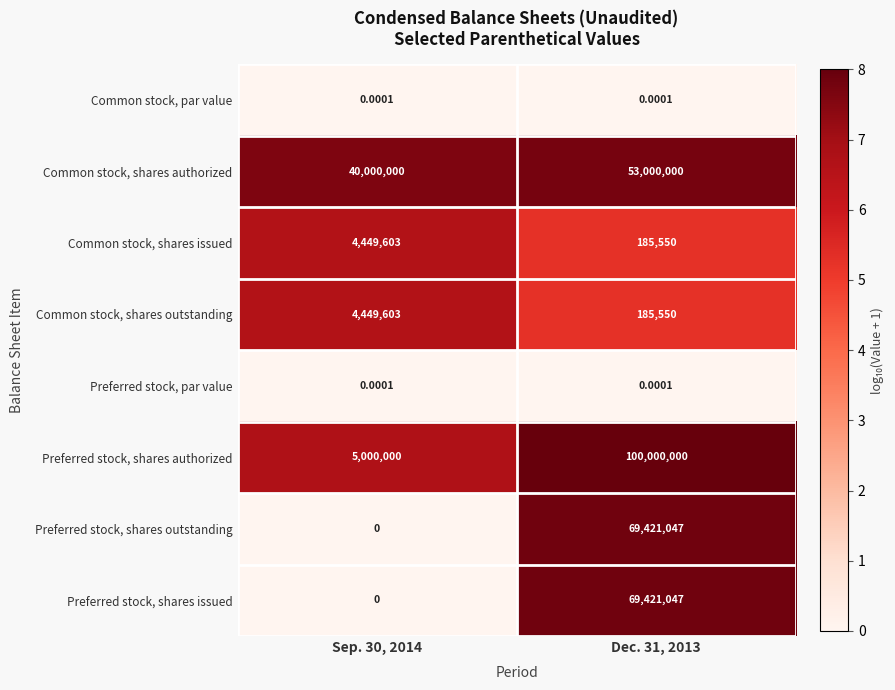

Between Sep. 30, 2014 and Dec. 31, 2013, which series saw the biggest shift?

Preferred stock, shares authorized